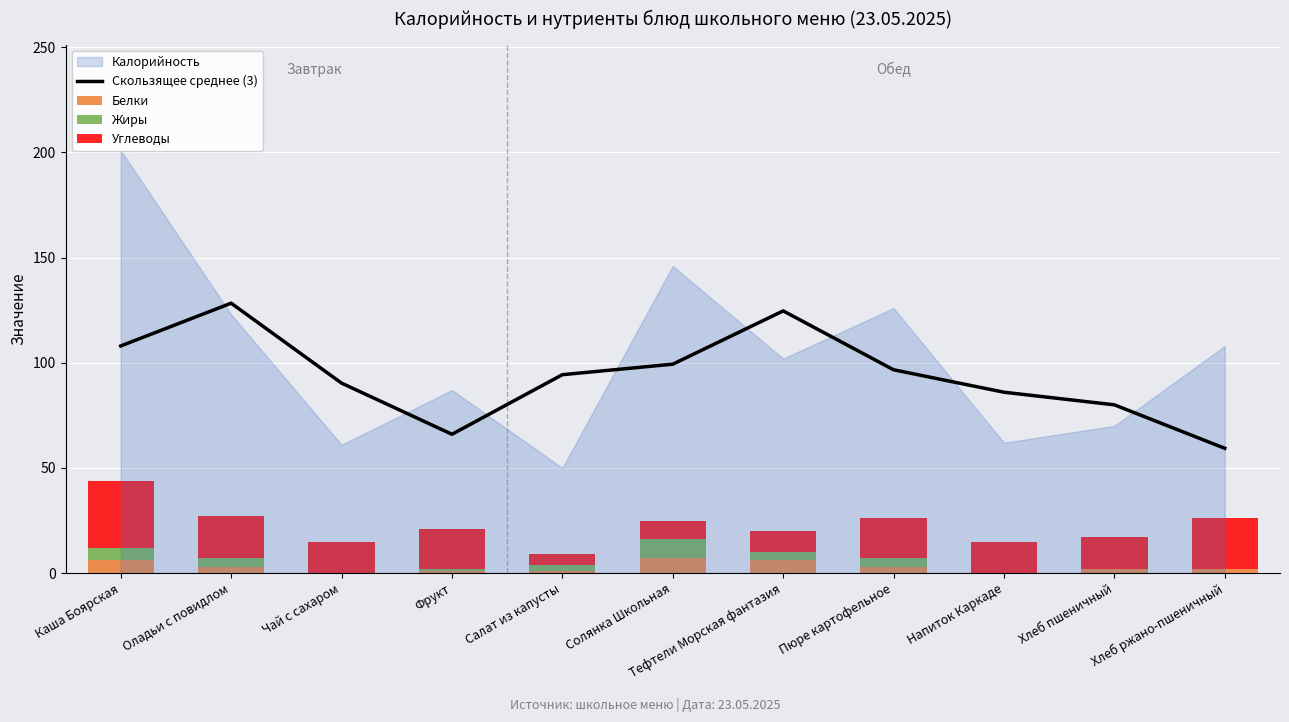

What is the average value of the Углеводы series?

16.6